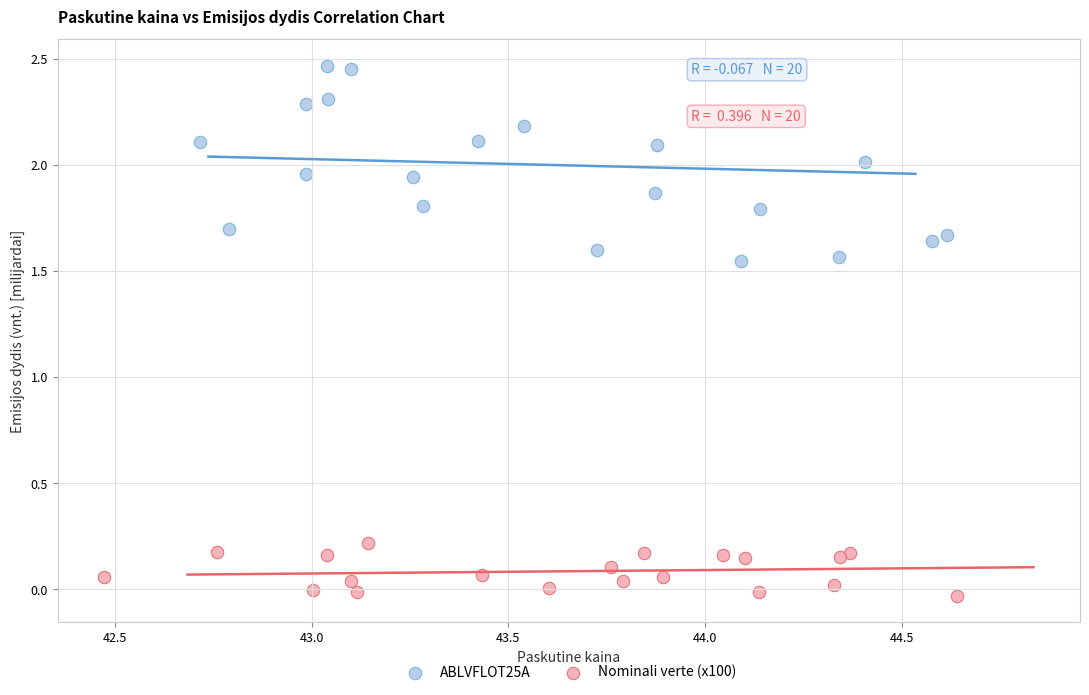

Which series reaches the maximum Y coordinate?

ABLVFLOT25A